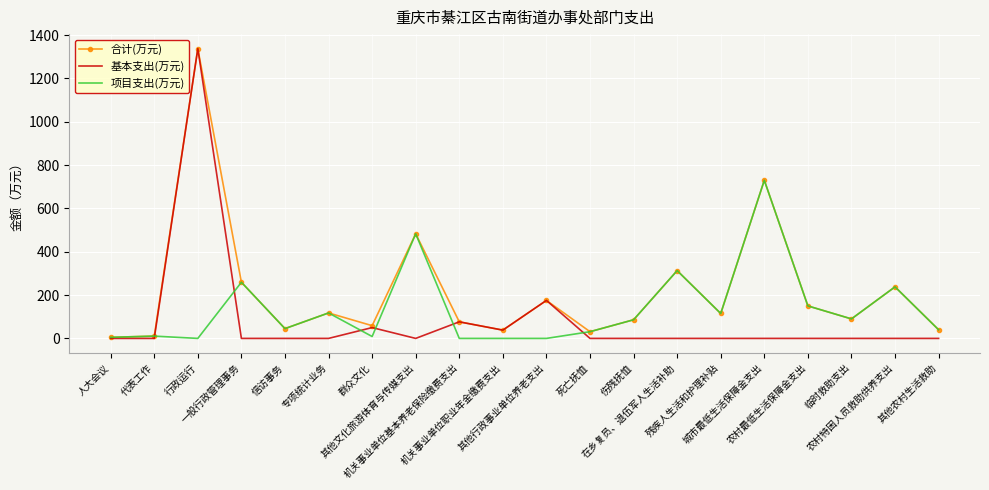

What position from the right is 在乡复员、退伍军人生活补助?

7